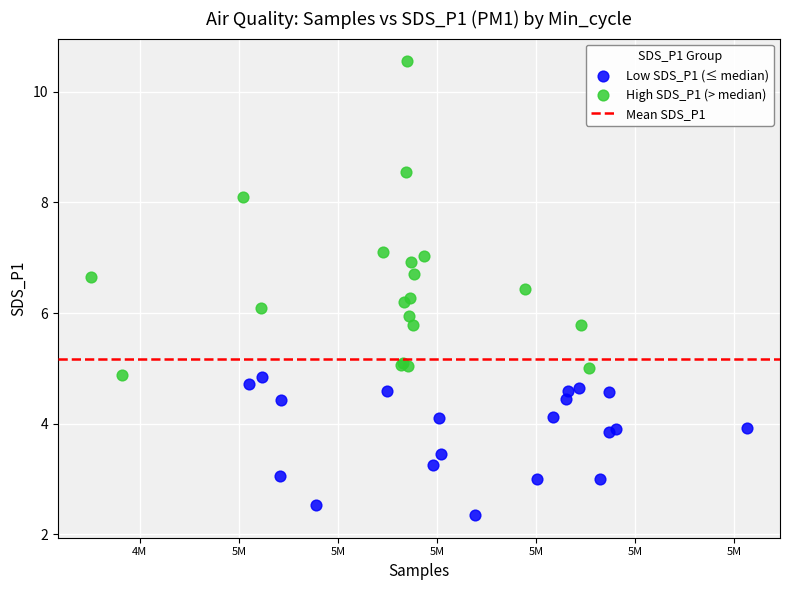

Which series contains the lowest Y value?

Low SDS_P1 (≤ median)